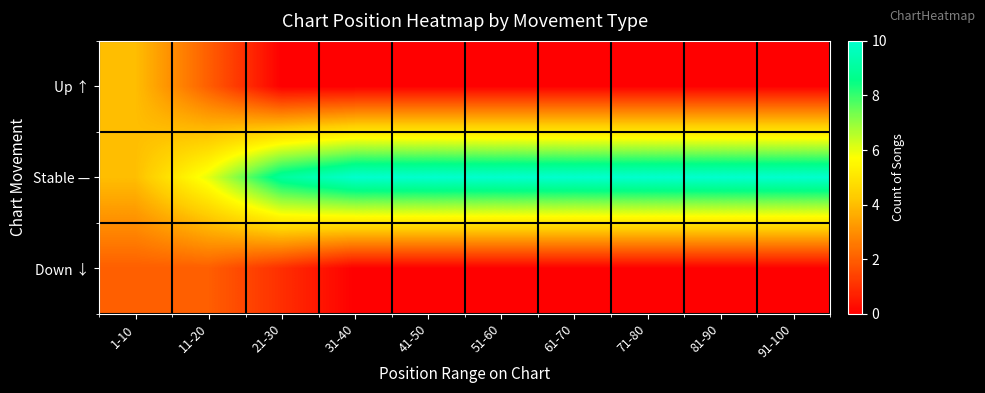

At 61-70, list the series in order from smallest to largest.

Up ↑, Down ↓, Stable —